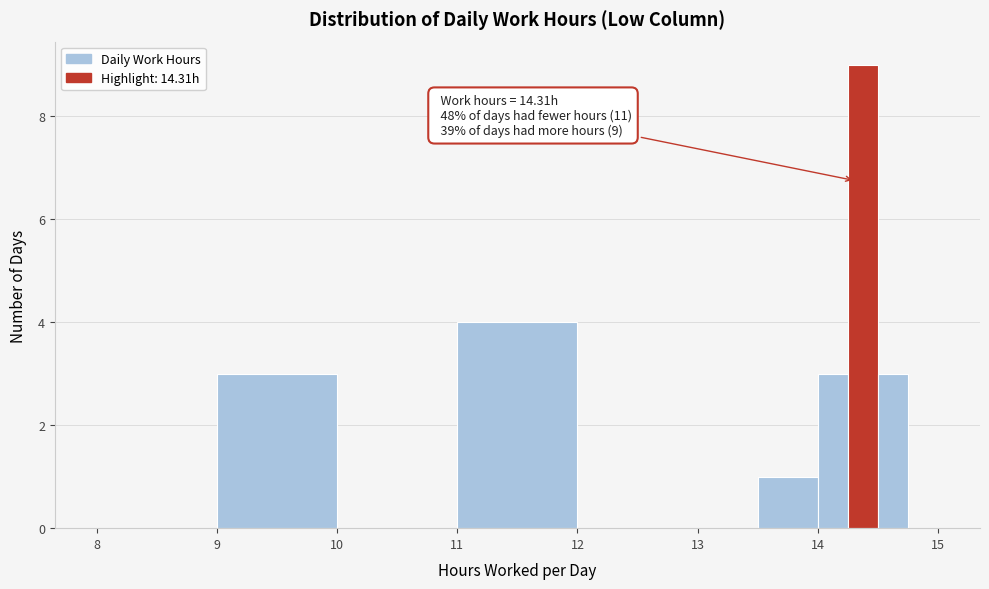

Around what value on the x-axis is the tallest bar? Give the approximate position of its centre, as read against the axis.

14.4